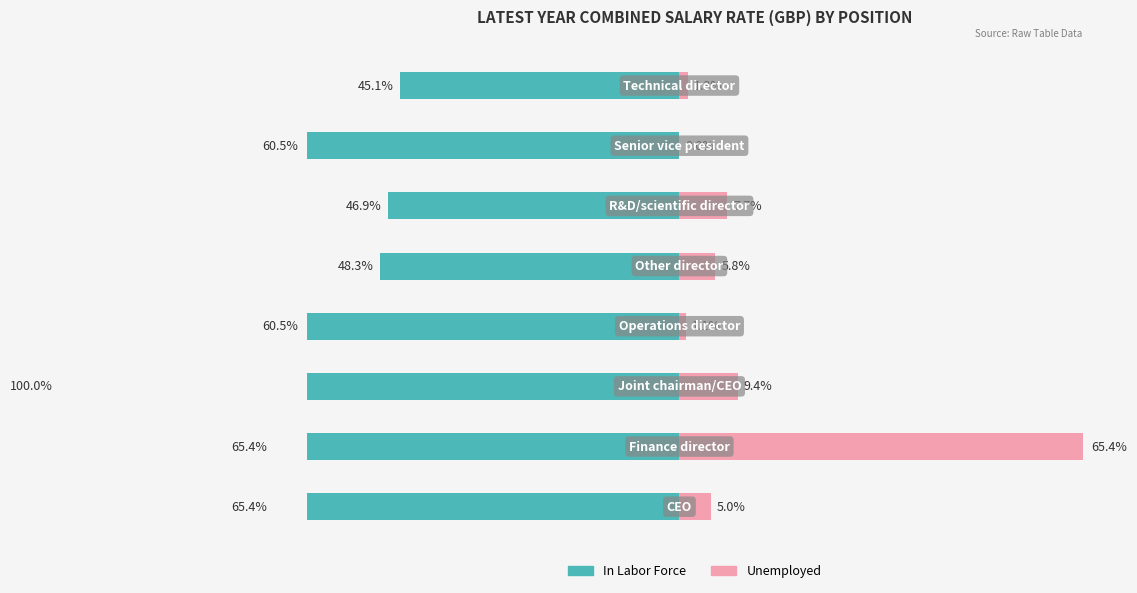

Rank the categories by Unemployed value from highest to lowest.

1, 2, 5, 4, 0, 7, 3, 6